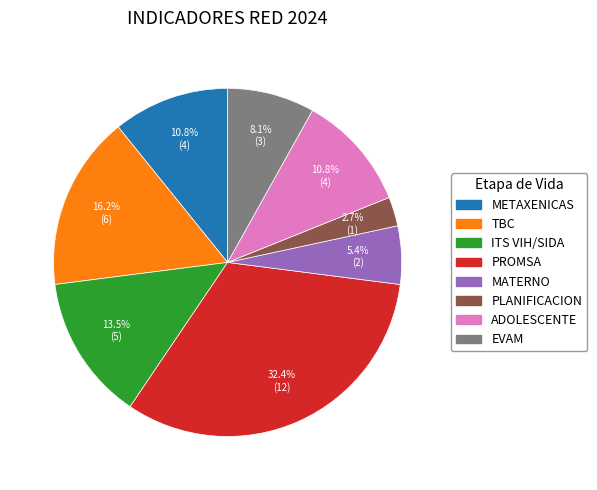

Which slice is the smallest?

PLANIFICACION